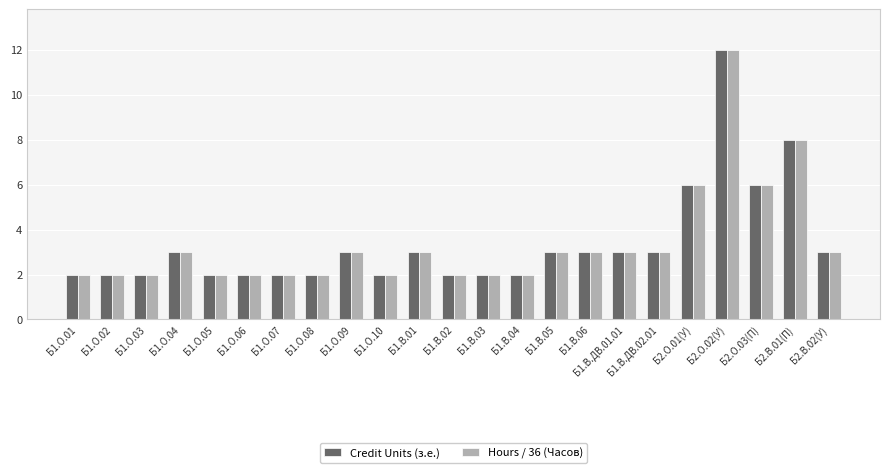

Is the value of Hours / 36 (Часов) at Б1.О.05 greater than the value of Credit Units (з.е.) at Б2.В.02(У)?

No